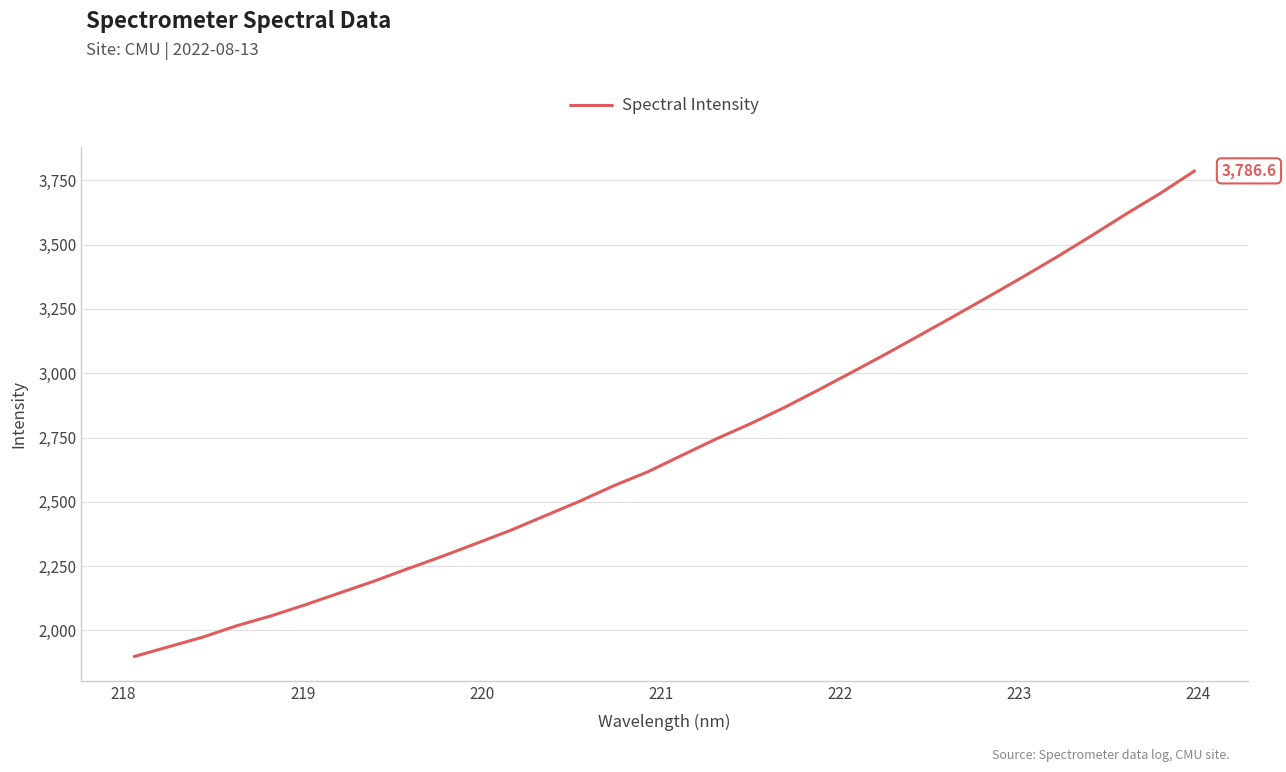

What is the minimum value shown in the chart?

1898.6